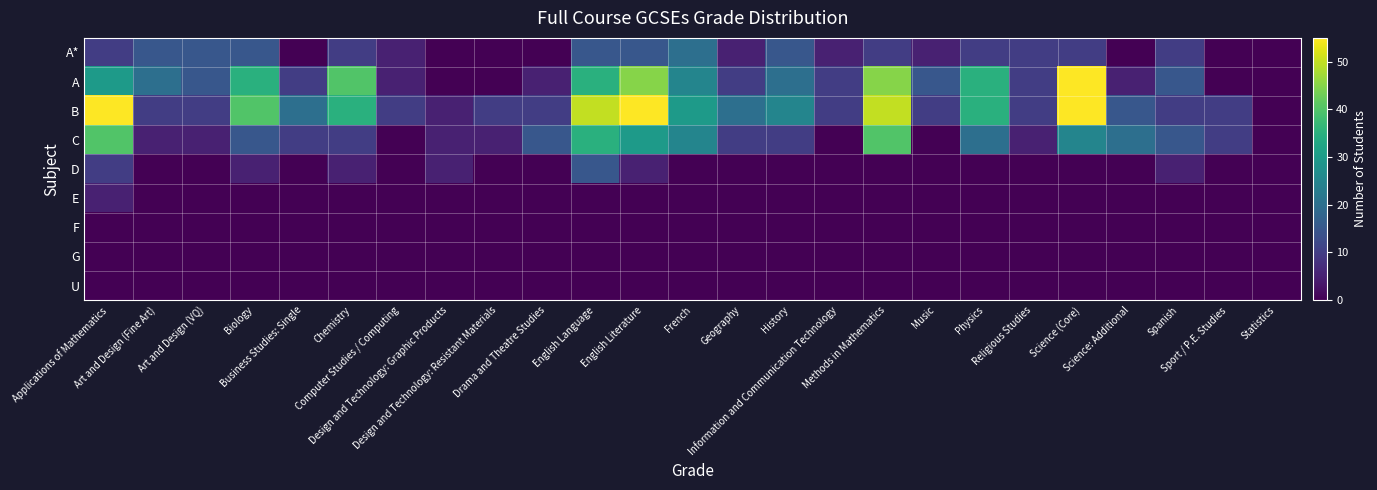

At how many categories does at least one series exceed 5?

23